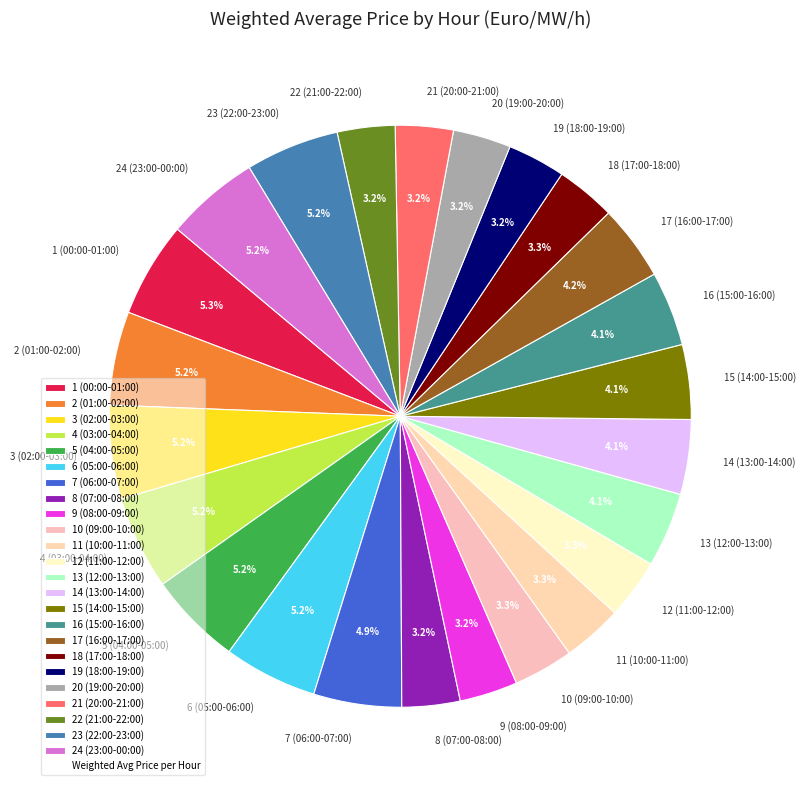

True or false: 15 (14:00-15:00) accounts for 13% of the total.

False